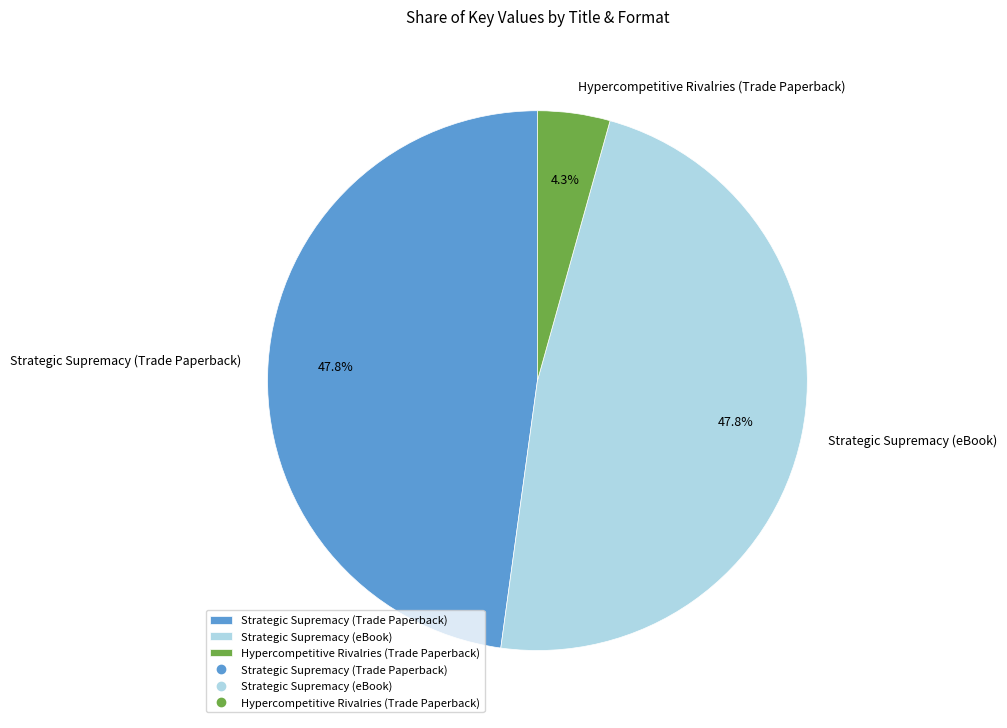

True or false: Hypercompetitive Rivalries (Trade Paperback) accounts for 10% of the total.

False